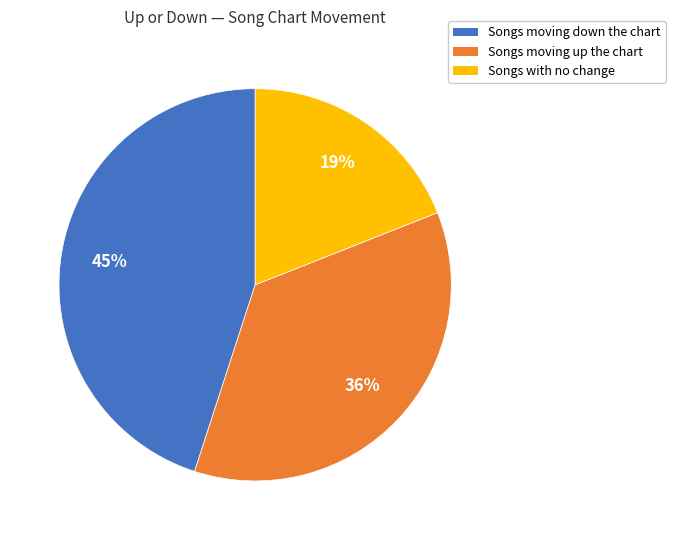

Is there a majority slice in this chart?

No